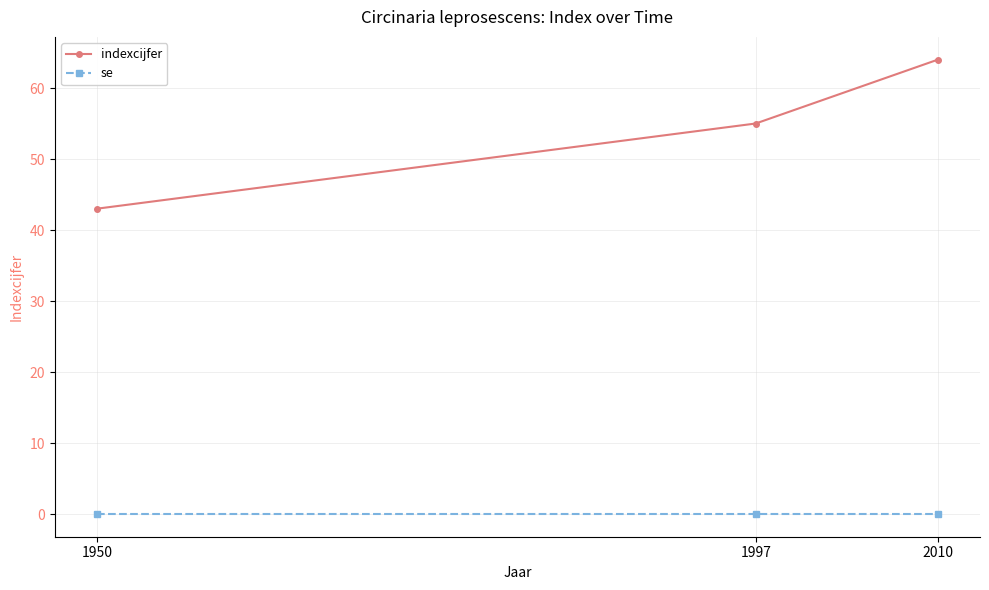

What is the value of the indexcijfer point at the 3rd from the left?

64